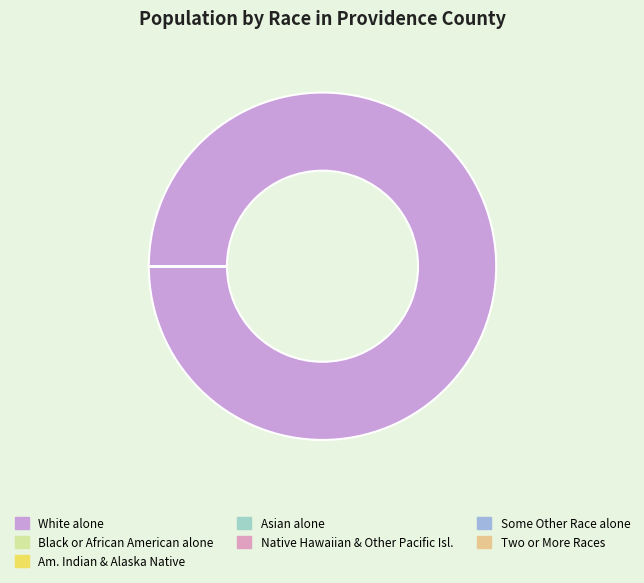

What portion of the pie excludes Black or African American alone?

100.0%